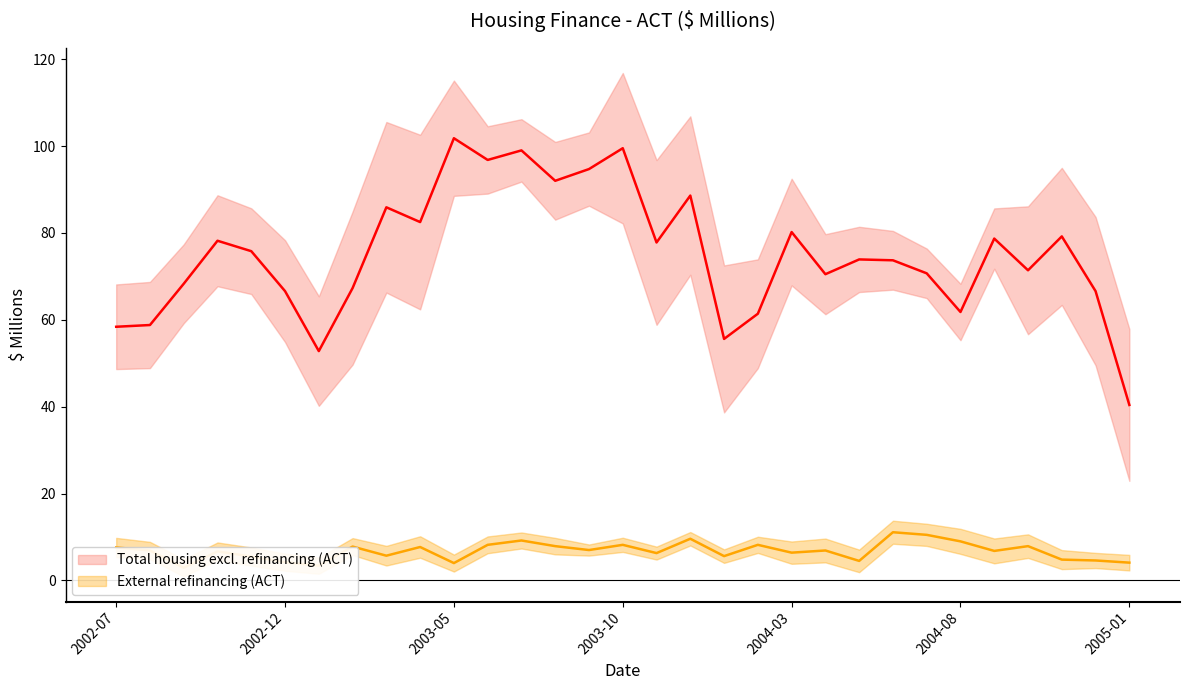

How many lines are shown in the chart?

2